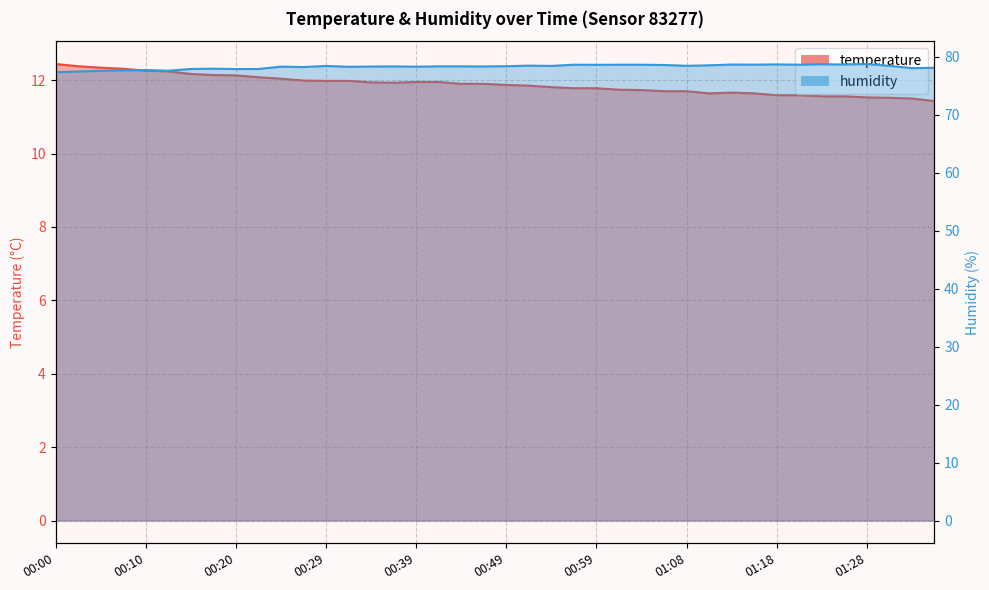

True or false: temperature and humidity cross at least once.

False